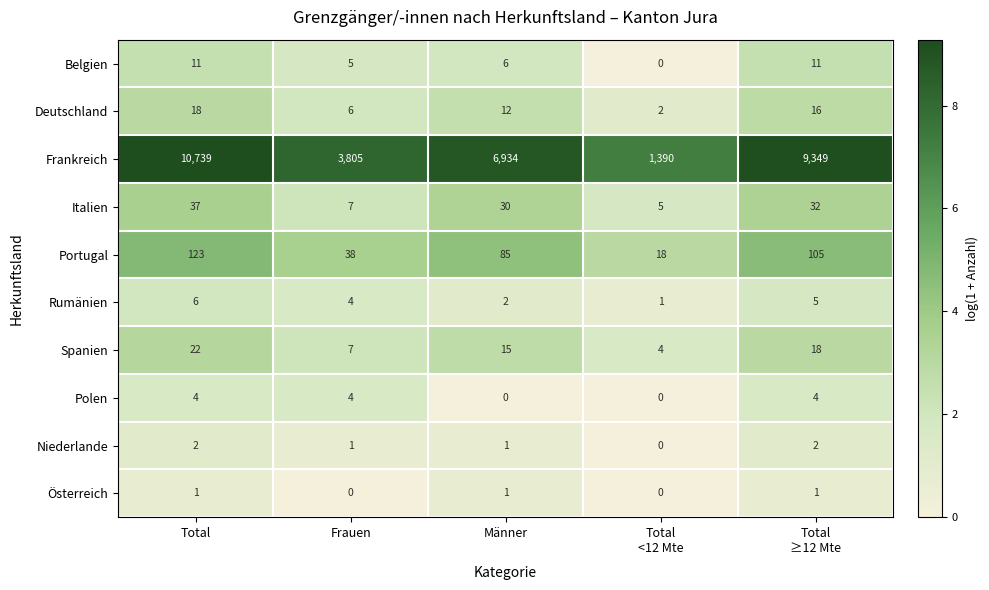

True or false: Deutschland has a value of 6 at Frauen.

True